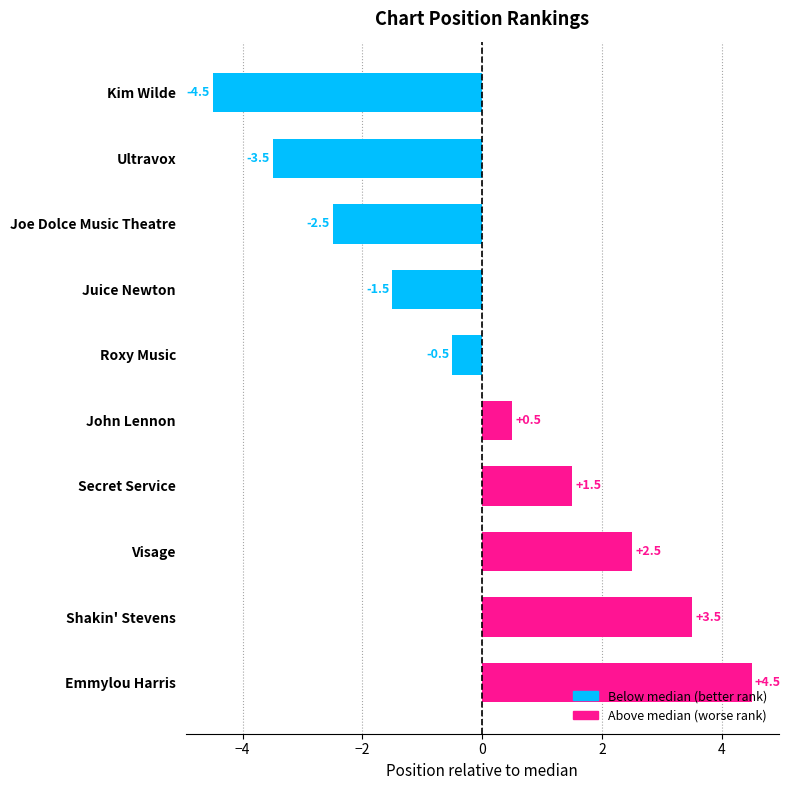

At which label is the value closest to 0?

Roxy Music